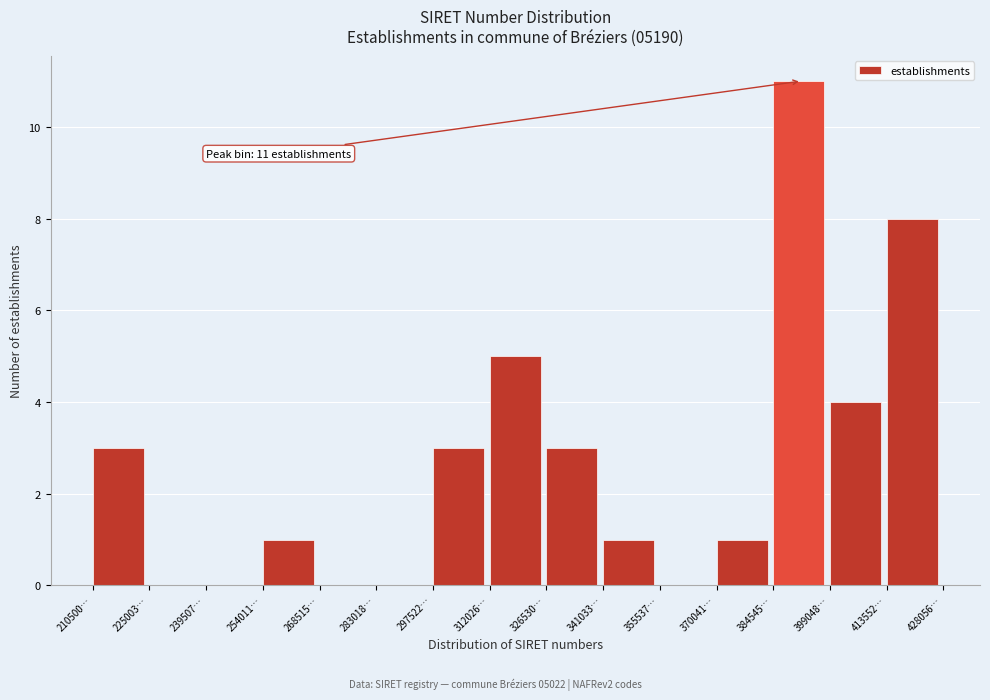

Reading left to right, extract all data points from this chart.

210500…=3	225003…=0	239507…=0	254011…=1	268515…=0	283018…=0	297522…=3	312026…=5	326530…=3	341033…=1	355537…=0	370041…=1	384545…=11	399048…=4	413552…=8